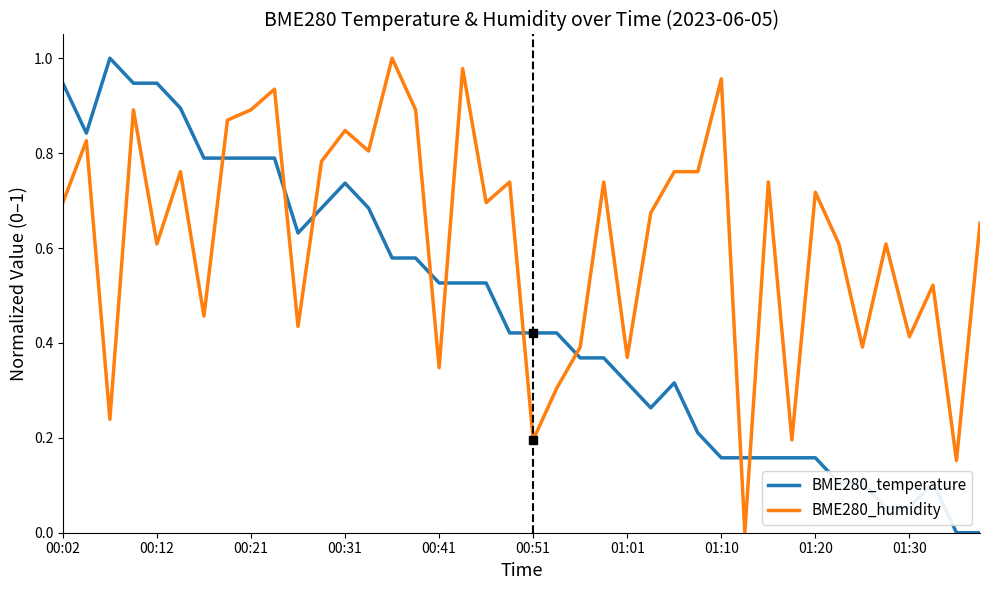

Which series ends up on top after the final intersection of BME280_temperature and BME280_humidity?

BME280_humidity